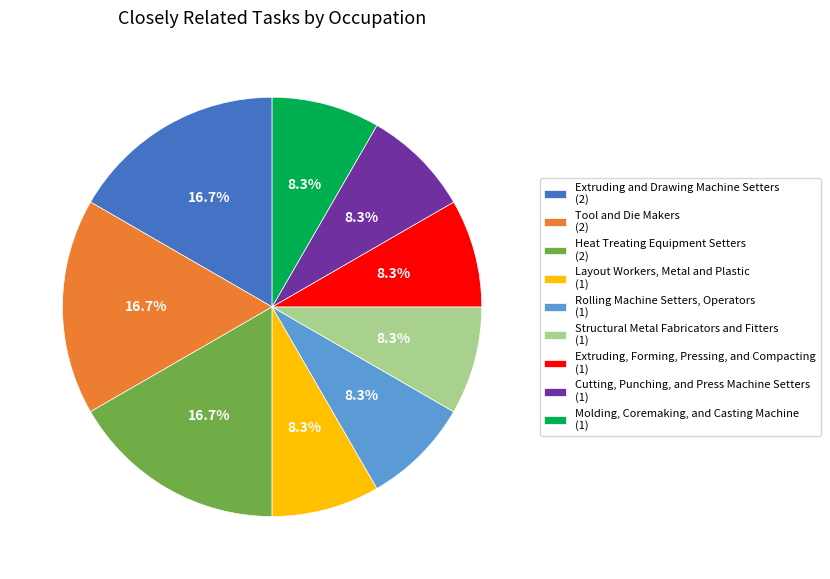

Approximately how many times larger is the value at Tool and Die Makers (2) compared to Layout Workers, Metal and Plastic (1)?

2.0